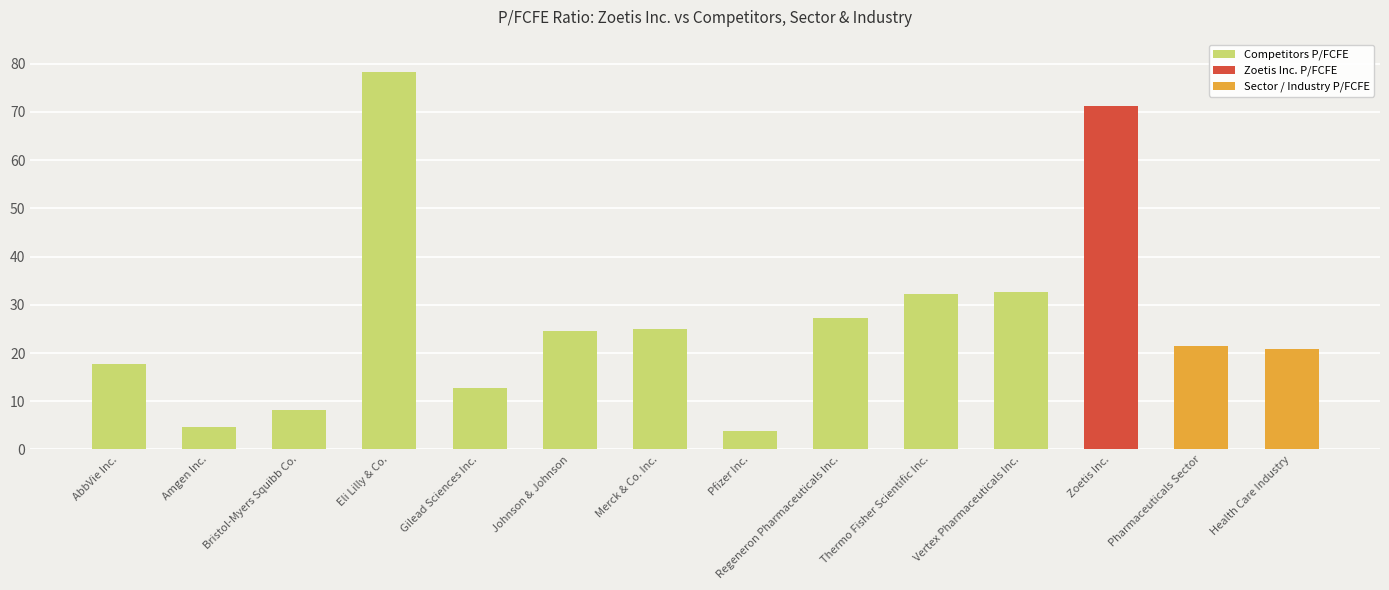

Is it true that the value at Bristol-Myers Squibb Co. is 8.2?

True